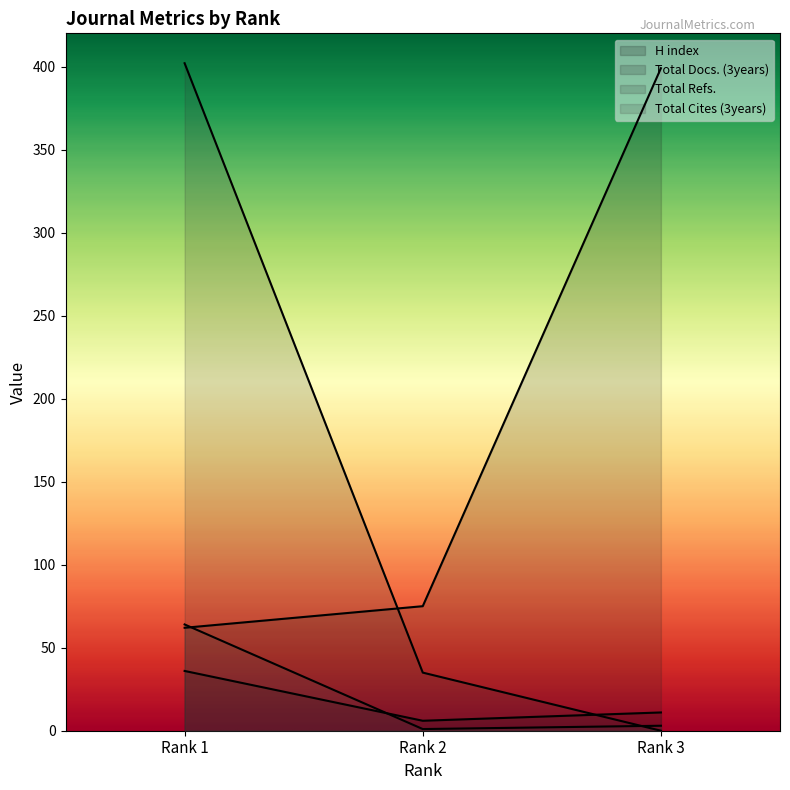

At which label does Total Cites (3years) reach its peak?

Rank 1